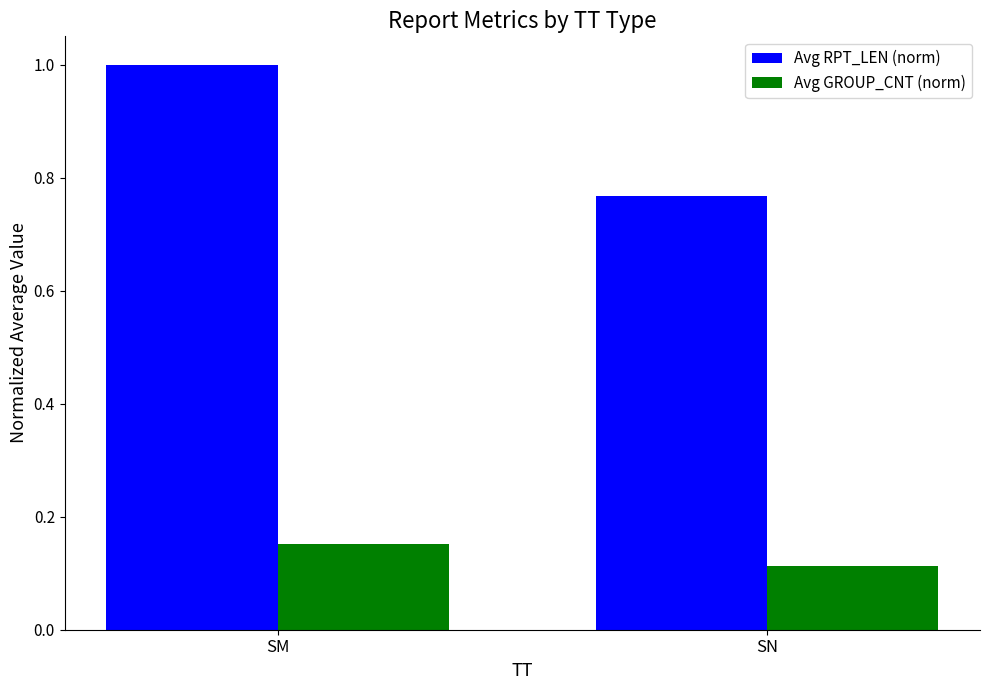

The Avg RPT_LEN (norm) series shows 1.0 at SM. True or false?

True